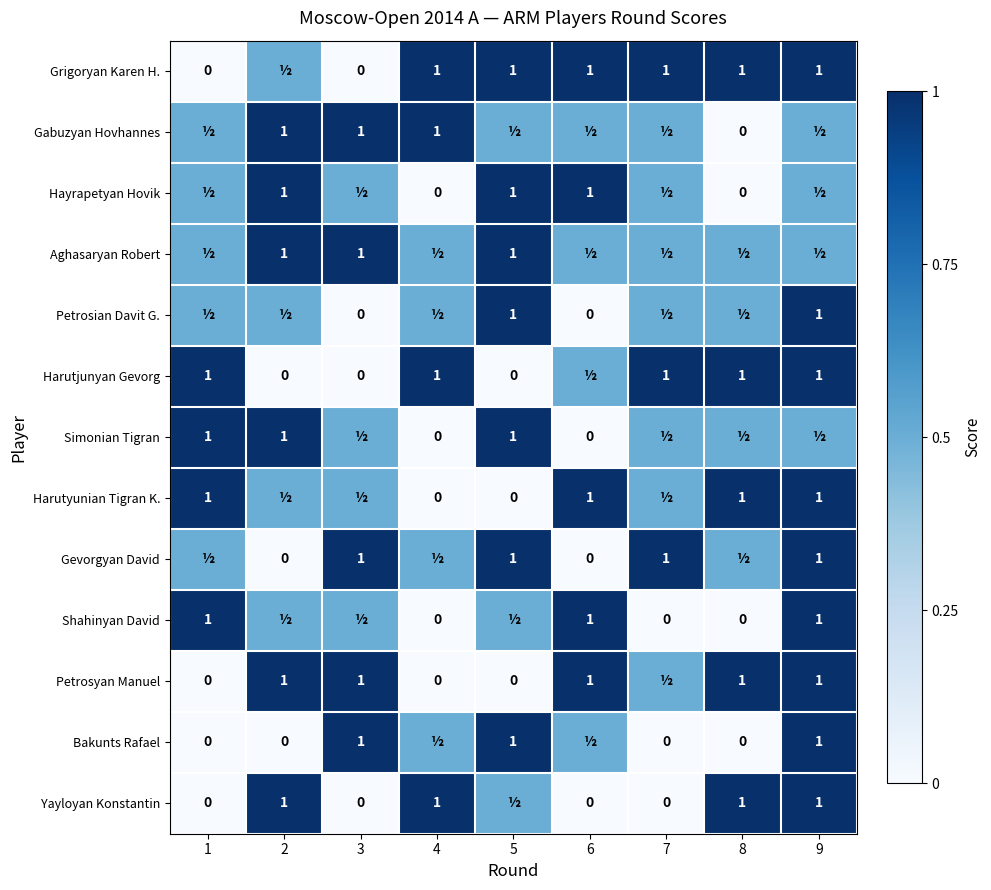

The Gevorgyan David series shows 1.0 at 5. True or false?

True